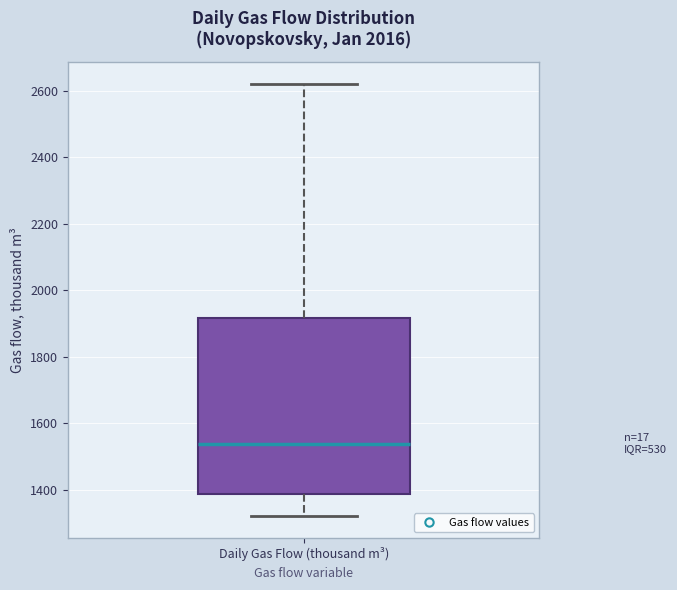

Where is the upper edge of the box for Daily Gas Flow (thousand m³) on the y-axis? The values are not printed on the chart, so give them approximately, as read against the axis.

1920